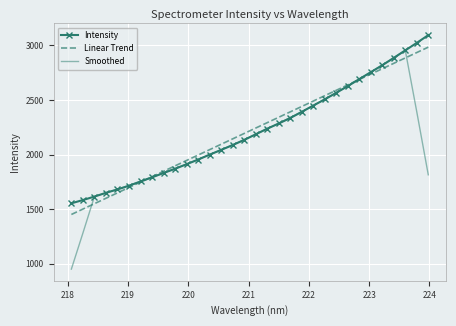

True or false: Intensity and Linear Trend cross at least once.

True